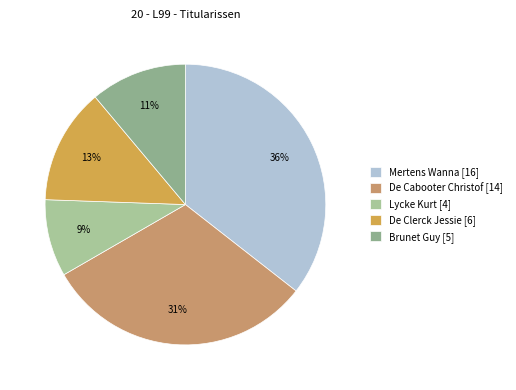

To the nearest percent, what percentage of the pie is De Cabooter Christof [14]?

31%